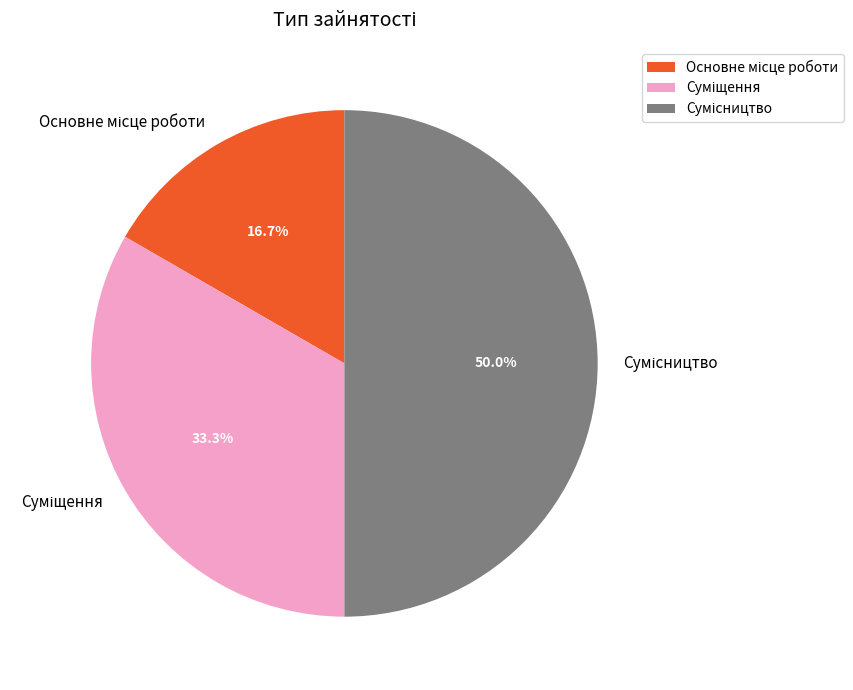

The Сумісництво slice represents 50% of the pie. True or false?

True